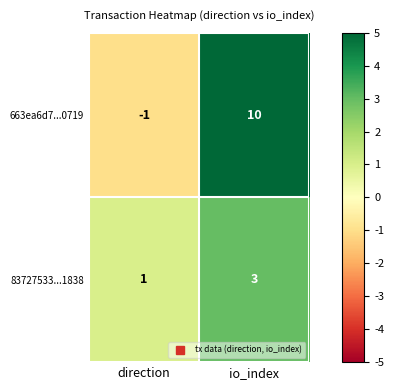

What is the sum of all 83727533...1838 values?

4